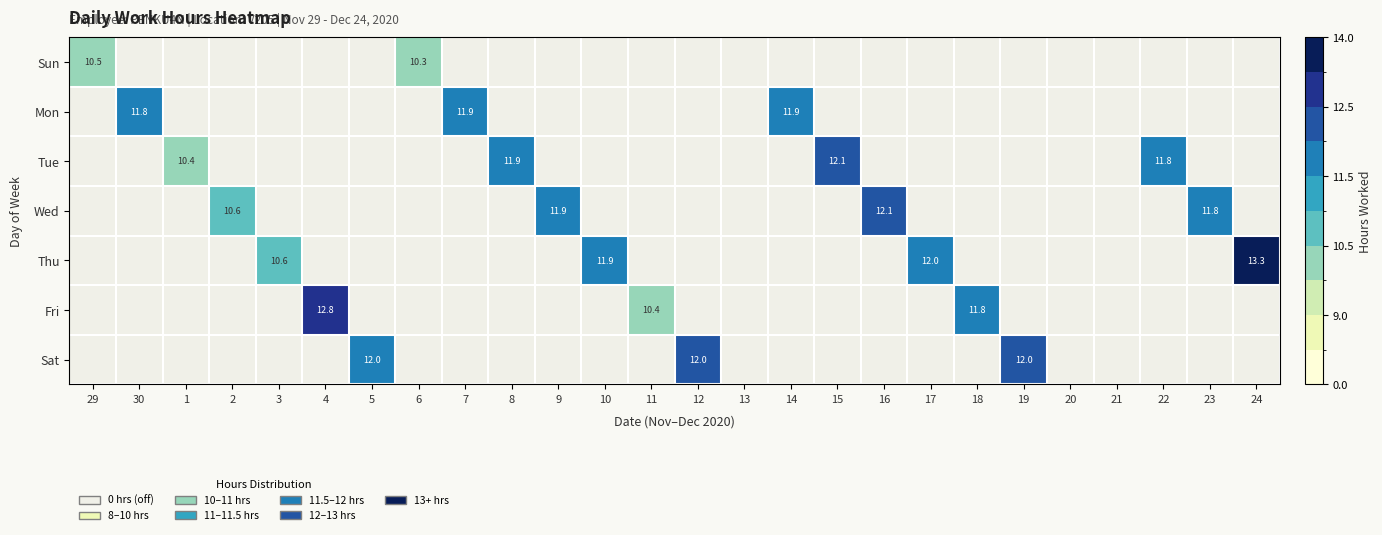

The value of Wed at 16 is 18.9. True or false?

False